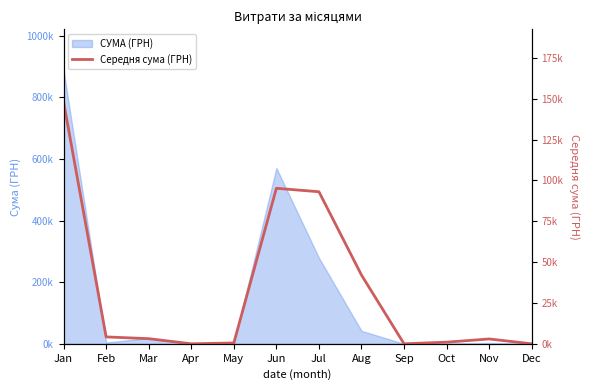

True or false: the data has more than 0 interior local peaks.

True